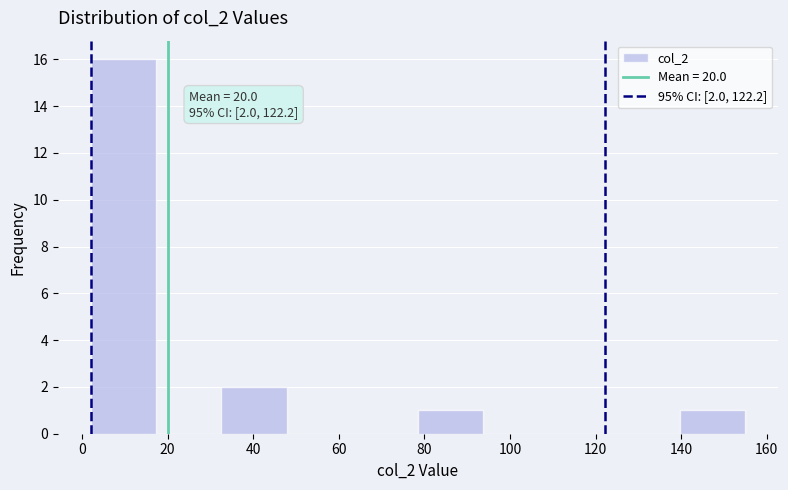

Which range on the x-axis has the tallest bar?

2 to 18